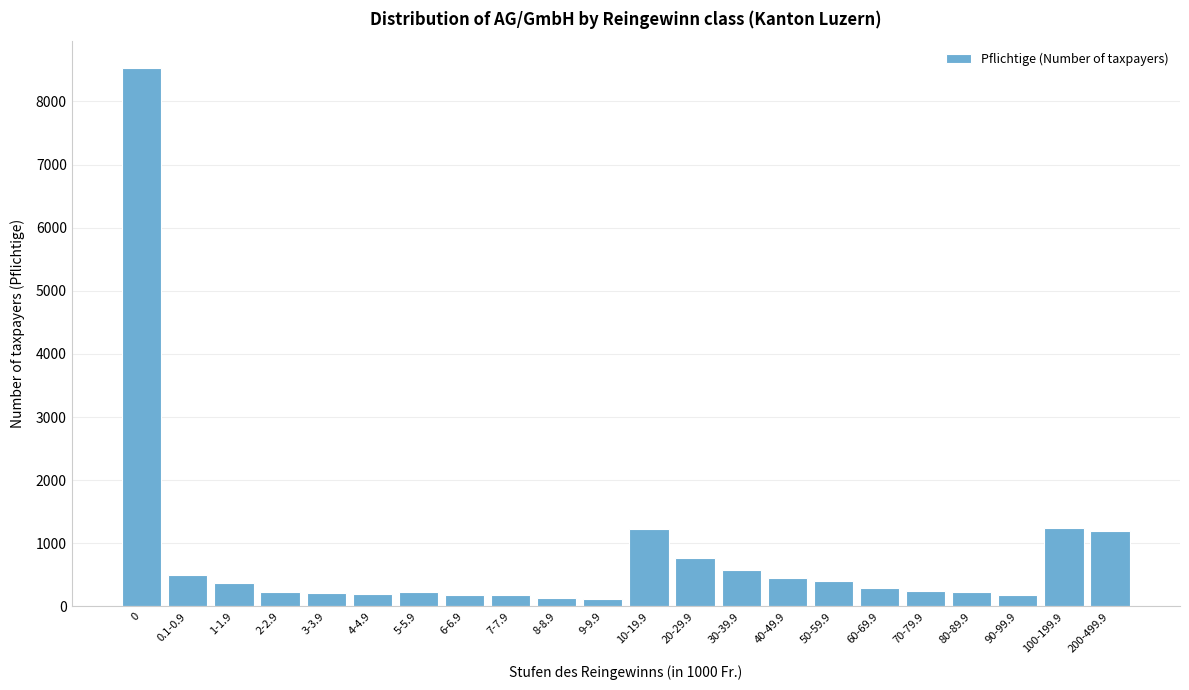

What is the change in value from 60-69.9 to 200-499.9?

+893